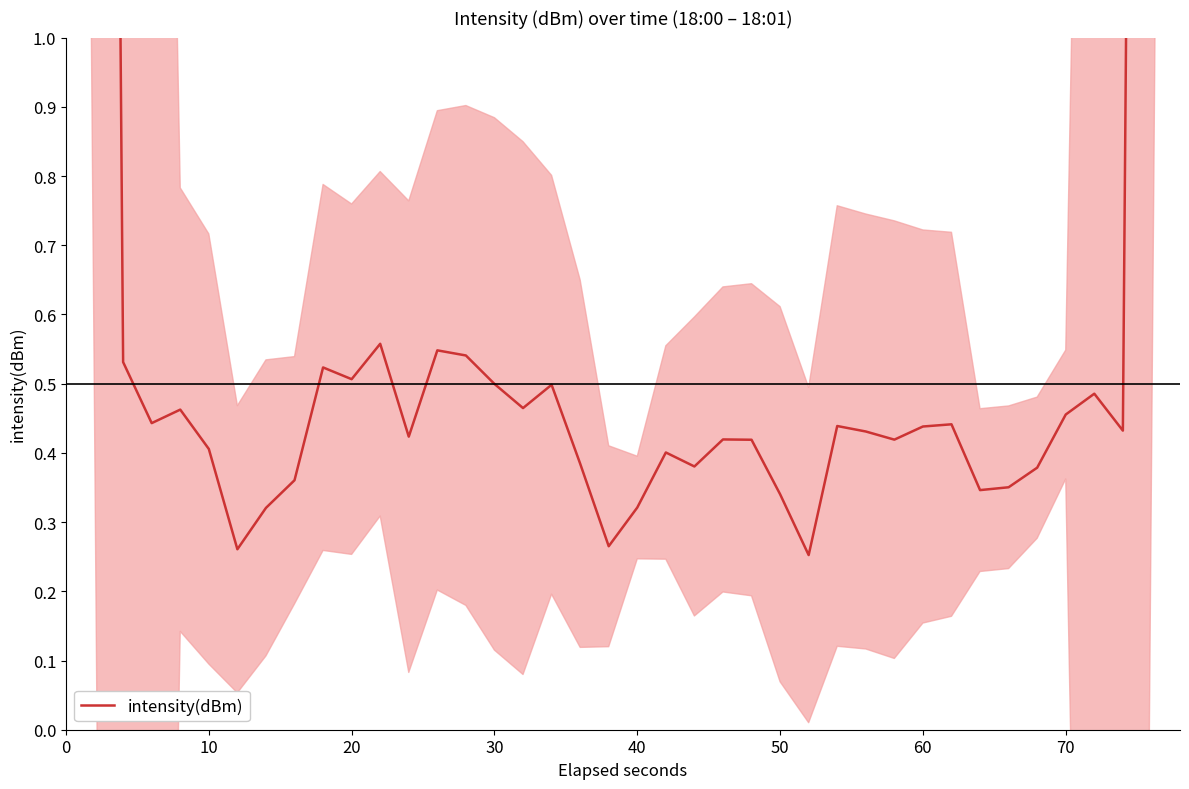

What is the difference between the maximum and minimum values?

10.4